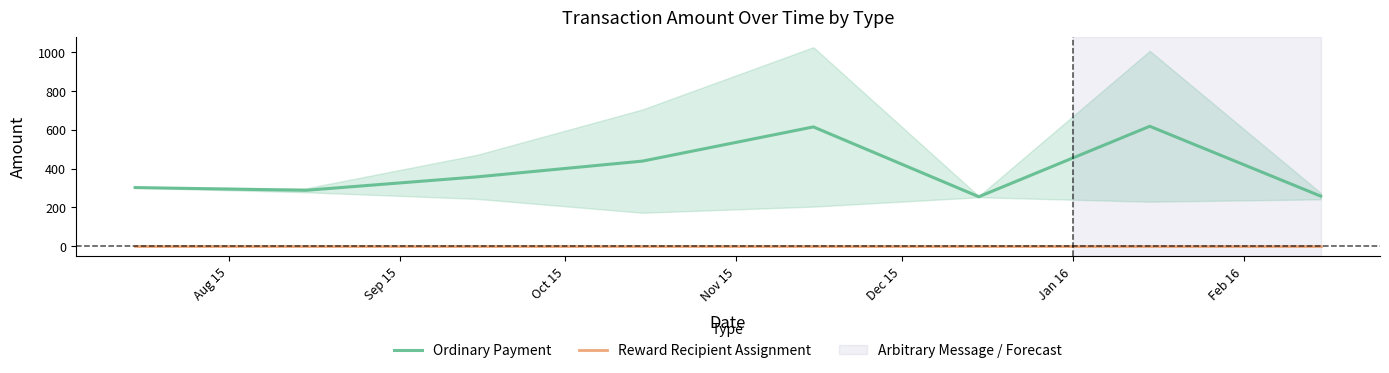

Which series has the largest range (max minus min)?

Ordinary Payment